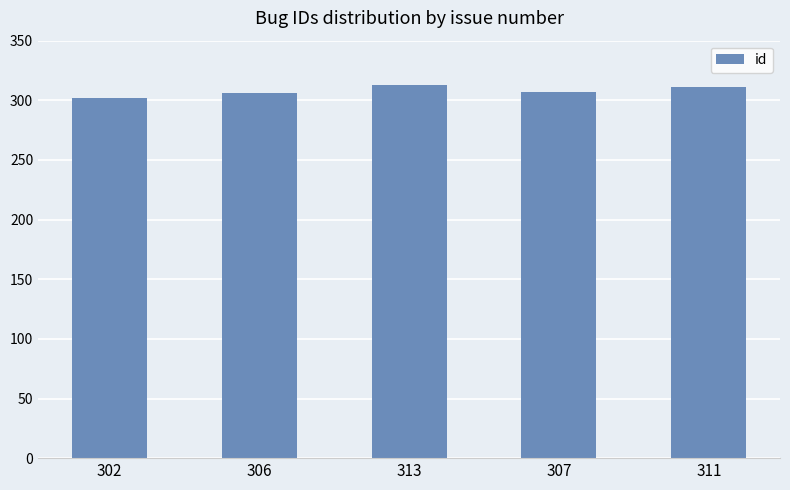

Approximately how many times larger is the value at 311 compared to 306?

1.0